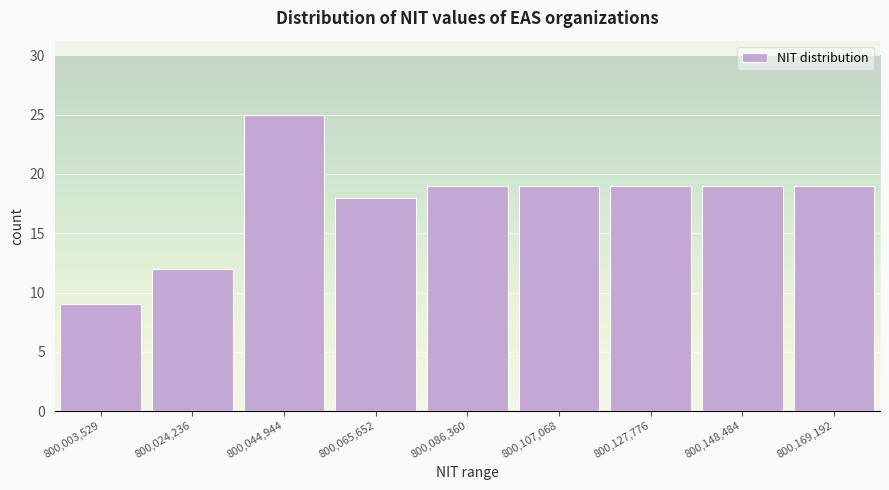

Reading right to left, what are all the values shown in this chart?

800,169,192=19	800,148,484=19	800,127,776=19	800,107,068=19	800,086,360=19	800,065,652=18	800,044,944=25	800,024,236=12	800,003,529=9